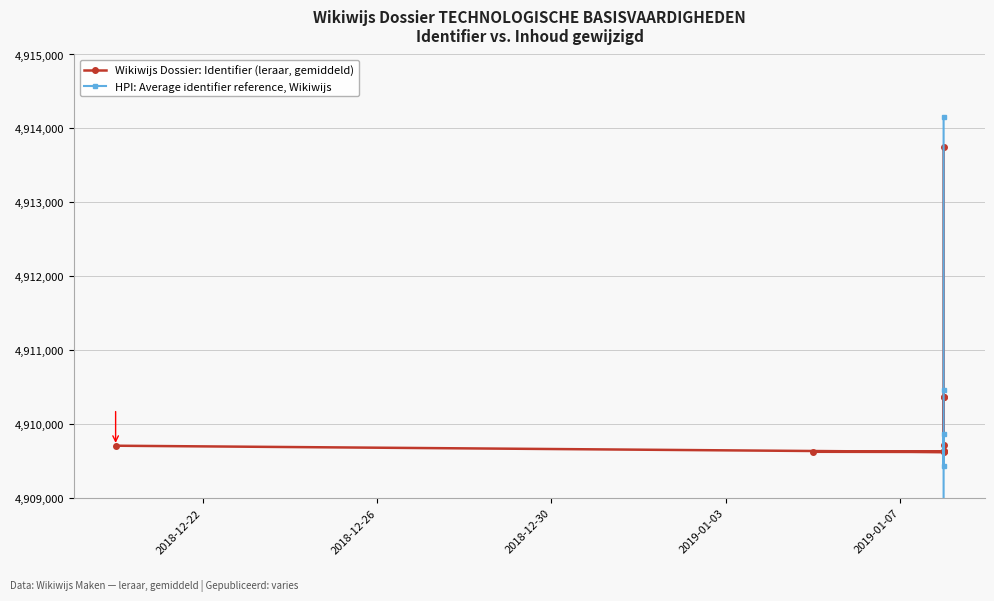

List the series in order of their overall mean, lowest first.

HPI: Average identifier reference, Wikiwijs, Wikiwijs Dossier: Identifier (leraar, gemiddeld)